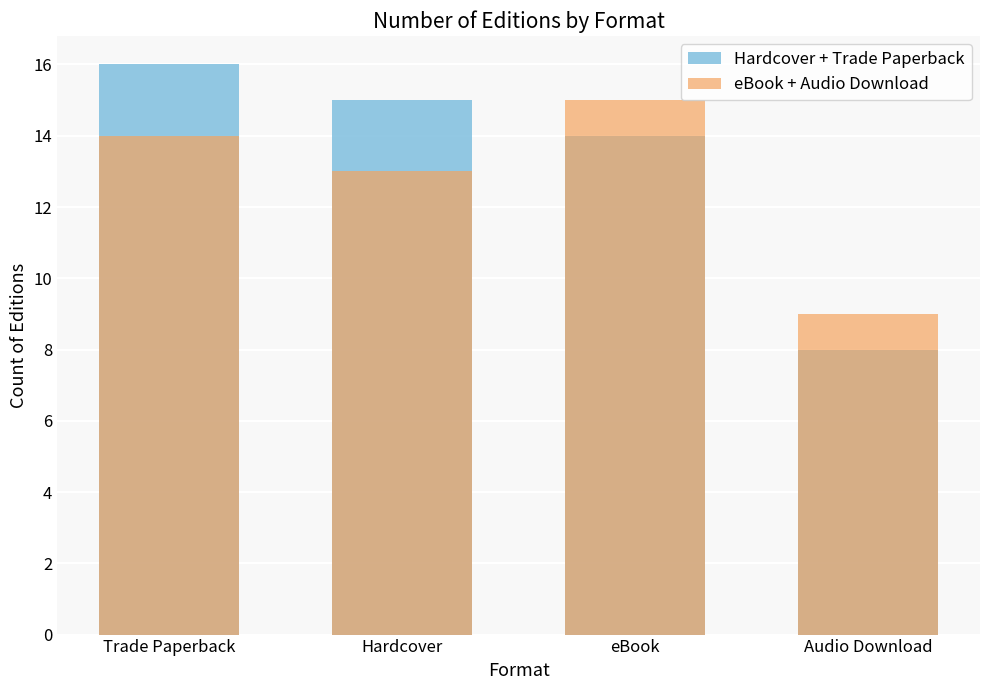

What is the sum of the eBook + Audio Download values at Audio Download and Trade Paperback?

23